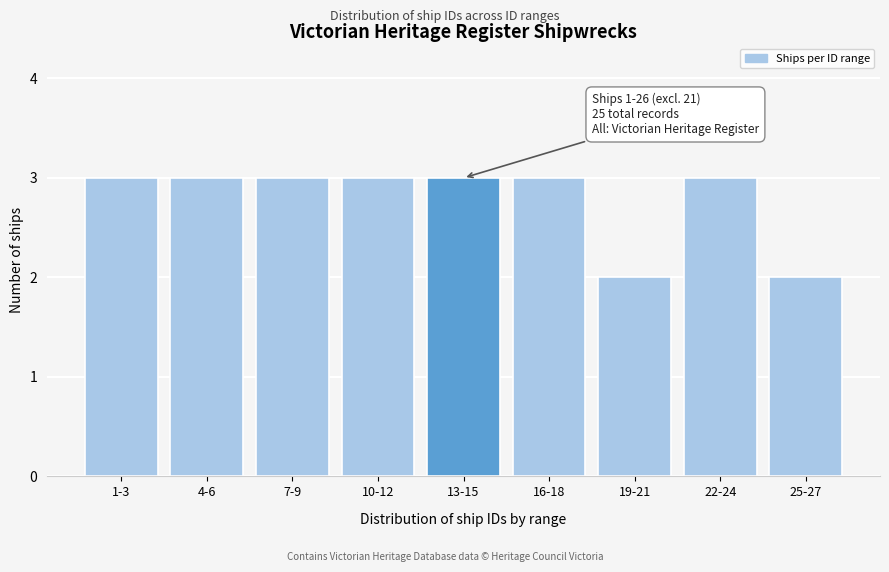

Reading left to right, extract all data points from this chart.

3	3	3	3	3	3	2	3	2